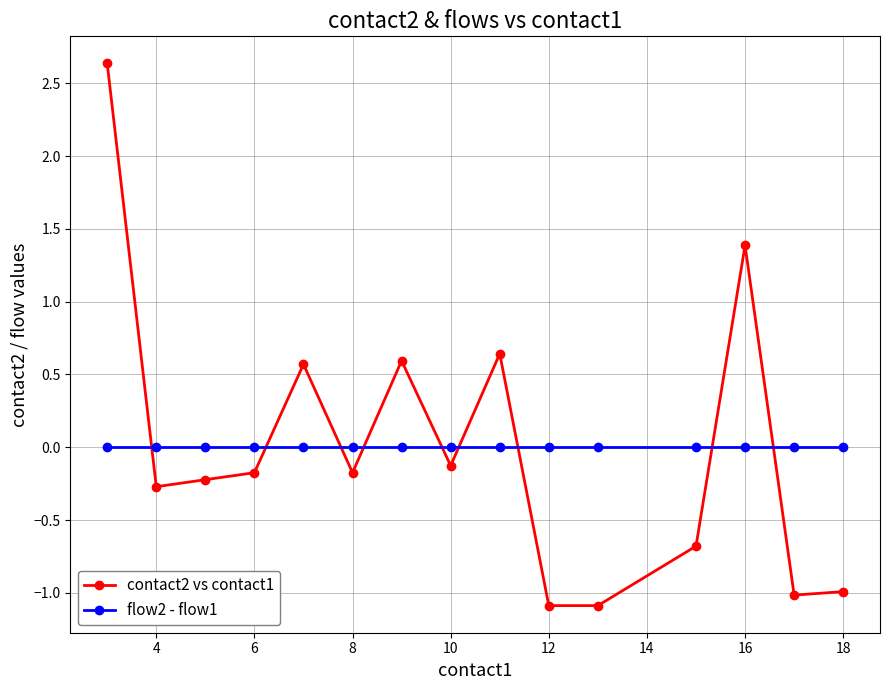

What is the minimum value shown in the chart?

-1.1